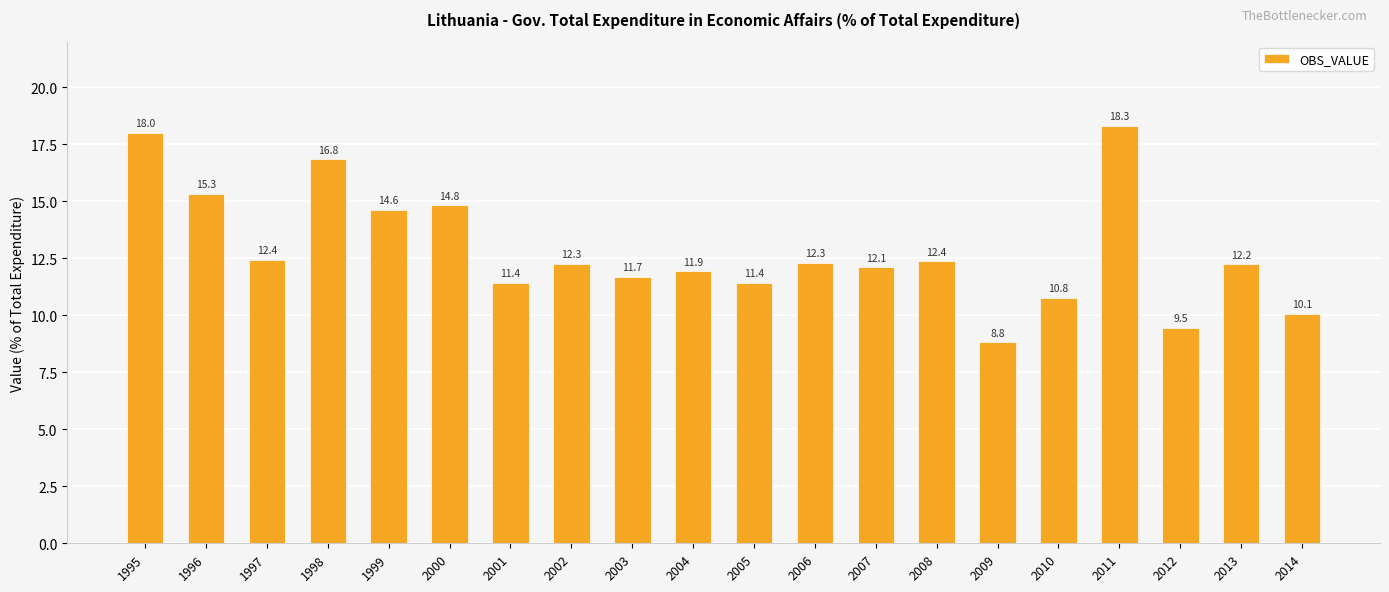

Read the value at 2001.

11.4